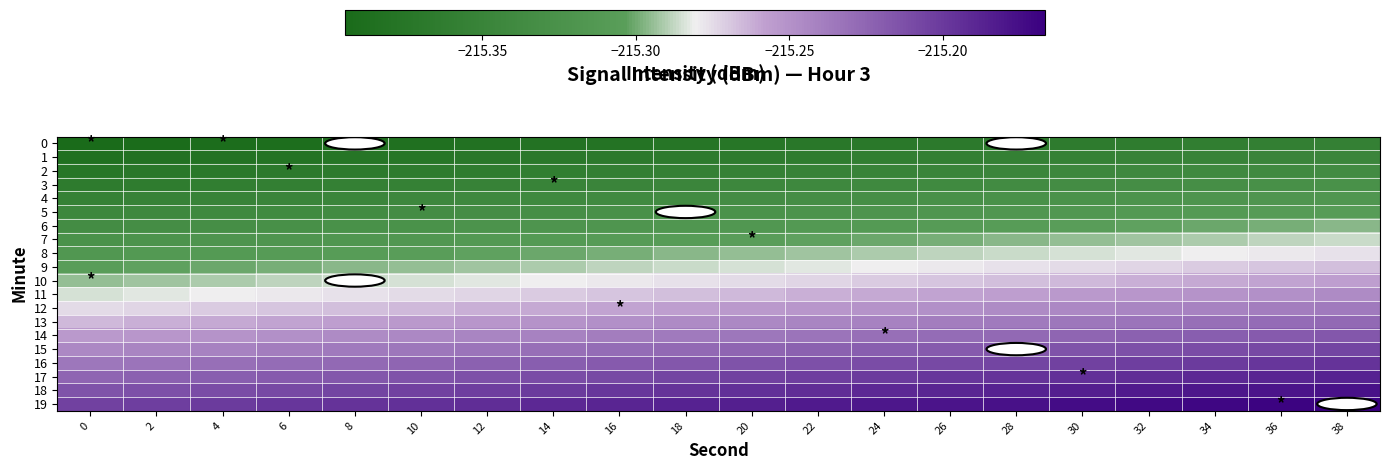

Reading right to left, transcribe all the data shown in this chart.

0: 38=-215.4	36=-215.4	34=-215.4	32=-215.4	30=-215.4	28=-215.4	26=-215.4	24=-215.4	22=-215.4	20=-215.4	18=-215.4	16=-215.4	14=-215.4	12=-215.4	10=-215.4	8=-215.4	6=-215.4	4=-215.4	2=-215.4	0=-215.4
1: 38=-215.3	36=-215.3	34=-215.4	32=-215.4	30=-215.4	28=-215.4	26=-215.4	24=-215.4	22=-215.4	20=-215.4	18=-215.4	16=-215.4	14=-215.4	12=-215.4	10=-215.4	8=-215.4	6=-215.4	4=-215.4	2=-215.4	0=-215.4
2: 38=-215.3	36=-215.3	34=-215.3	32=-215.3	30=-215.3	28=-215.3	26=-215.3	24=-215.4	22=-215.4	20=-215.4	18=-215.4	16=-215.4	14=-215.4	12=-215.4	10=-215.4	8=-215.4	6=-215.4	4=-215.4	2=-215.4	0=-215.4
3: 38=-215.3	36=-215.3	34=-215.3	32=-215.3	30=-215.3	28=-215.3	26=-215.3	24=-215.3	22=-215.3	20=-215.3	18=-215.3	16=-215.3	14=-215.4	12=-215.4	10=-215.4	8=-215.4	6=-215.4	4=-215.4	2=-215.4	0=-215.4
4: 38=-215.3	36=-215.3	34=-215.3	32=-215.3	30=-215.3	28=-215.3	26=-215.3	24=-215.3	22=-215.3	20=-215.3	18=-215.3	16=-215.3	14=-215.3	12=-215.3	10=-215.3	8=-215.3	6=-215.3	4=-215.4	2=-215.4	0=-215.4
5: 38=-215.3	36=-215.3	34=-215.3	32=-215.3	30=-215.3	28=-215.3	26=-215.3	24=-215.3	22=-215.3	20=-215.3	18=-215.3	16=-215.3	14=-215.3	12=-215.3	10=-215.3	8=-215.3	6=-215.3	4=-215.3	2=-215.3	0=-215.3
6: 38=-215.3	36=-215.3	34=-215.3	32=-215.3	30=-215.3	28=-215.3	26=-215.3	24=-215.3	22=-215.3	20=-215.3	18=-215.3	16=-215.3	14=-215.3	12=-215.3	10=-215.3	8=-215.3	6=-215.3	4=-215.3	2=-215.3	0=-215.3
7: 38=-215.3	36=-215.3	34=-215.3	32=-215.3	30=-215.3	28=-215.3	26=-215.3	24=-215.3	22=-215.3	20=-215.3	18=-215.3	16=-215.3	14=-215.3	12=-215.3	10=-215.3	8=-215.3	6=-215.3	4=-215.3	2=-215.3	0=-215.3
8: 38=-215.3	36=-215.3	34=-215.3	32=-215.3	30=-215.3	28=-215.3	26=-215.3	24=-215.3	22=-215.3	20=-215.3	18=-215.3	16=-215.3	14=-215.3	12=-215.3	10=-215.3	8=-215.3	6=-215.3	4=-215.3	2=-215.3	0=-215.3
9: 38=-215.3	36=-215.3	34=-215.3	32=-215.3	30=-215.3	28=-215.3	26=-215.3	24=-215.3	22=-215.3	20=-215.3	18=-215.3	16=-215.3	14=-215.3	12=-215.3	10=-215.3	8=-215.3	6=-215.3	4=-215.3	2=-215.3	0=-215.3
10: 38=-215.3	36=-215.3	34=-215.3	32=-215.3	30=-215.3	28=-215.3	26=-215.3	24=-215.3	22=-215.3	20=-215.3	18=-215.3	16=-215.3	14=-215.3	12=-215.3	10=-215.3	8=-215.3	6=-215.3	4=-215.3	2=-215.3	0=-215.3
11: 38=-215.2	36=-215.2	34=-215.3	32=-215.3	30=-215.3	28=-215.3	26=-215.3	24=-215.3	22=-215.3	20=-215.3	18=-215.3	16=-215.3	14=-215.3	12=-215.3	10=-215.3	8=-215.3	6=-215.3	4=-215.3	2=-215.3	0=-215.3
12: 38=-215.2	36=-215.2	34=-215.2	32=-215.2	30=-215.2	28=-215.2	26=-215.2	24=-215.3	22=-215.3	20=-215.3	18=-215.3	16=-215.3	14=-215.3	12=-215.3	10=-215.3	8=-215.3	6=-215.3	4=-215.3	2=-215.3	0=-215.3
13: 38=-215.2	36=-215.2	34=-215.2	32=-215.2	30=-215.2	28=-215.2	26=-215.2	24=-215.2	22=-215.2	20=-215.2	18=-215.2	16=-215.2	14=-215.3	12=-215.3	10=-215.3	8=-215.3	6=-215.3	4=-215.3	2=-215.3	0=-215.3
14: 38=-215.2	36=-215.2	34=-215.2	32=-215.2	30=-215.2	28=-215.2	26=-215.2	24=-215.2	22=-215.2	20=-215.2	18=-215.2	16=-215.2	14=-215.2	12=-215.2	10=-215.2	8=-215.2	6=-215.2	4=-215.3	2=-215.3	0=-215.3
15: 38=-215.2	36=-215.2	34=-215.2	32=-215.2	30=-215.2	28=-215.2	26=-215.2	24=-215.2	22=-215.2	20=-215.2	18=-215.2	16=-215.2	14=-215.2	12=-215.2	10=-215.2	8=-215.2	6=-215.2	4=-215.2	2=-215.2	0=-215.2
16: 38=-215.2	36=-215.2	34=-215.2	32=-215.2	30=-215.2	28=-215.2	26=-215.2	24=-215.2	22=-215.2	20=-215.2	18=-215.2	16=-215.2	14=-215.2	12=-215.2	10=-215.2	8=-215.2	6=-215.2	4=-215.2	2=-215.2	0=-215.2
17: 38=-215.2	36=-215.2	34=-215.2	32=-215.2	30=-215.2	28=-215.2	26=-215.2	24=-215.2	22=-215.2	20=-215.2	18=-215.2	16=-215.2	14=-215.2	12=-215.2	10=-215.2	8=-215.2	6=-215.2	4=-215.2	2=-215.2	0=-215.2
18: 38=-215.2	36=-215.2	34=-215.2	32=-215.2	30=-215.2	28=-215.2	26=-215.2	24=-215.2	22=-215.2	20=-215.2	18=-215.2	16=-215.2	14=-215.2	12=-215.2	10=-215.2	8=-215.2	6=-215.2	4=-215.2	2=-215.2	0=-215.2
19: 38=-215.2	36=-215.2	34=-215.2	32=-215.2	30=-215.2	28=-215.2	26=-215.2	24=-215.2	22=-215.2	20=-215.2	18=-215.2	16=-215.2	14=-215.2	12=-215.2	10=-215.2	8=-215.2	6=-215.2	4=-215.2	2=-215.2	0=-215.2